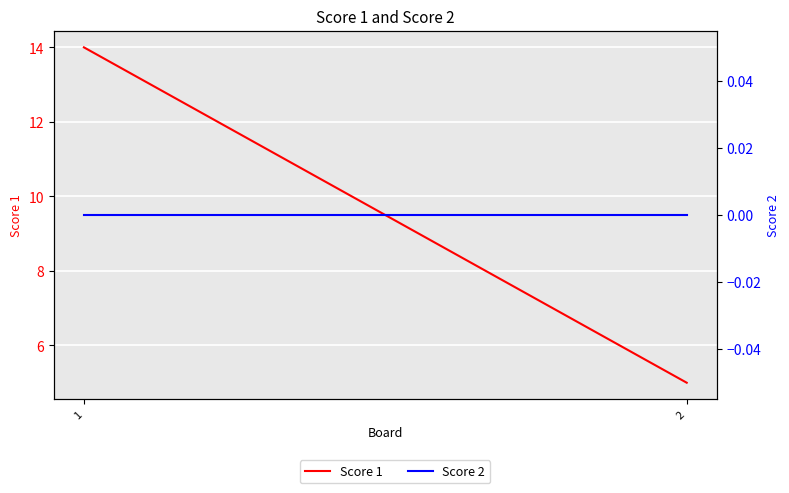

List the labels in order of Score 2 value, largest first.

1, 2